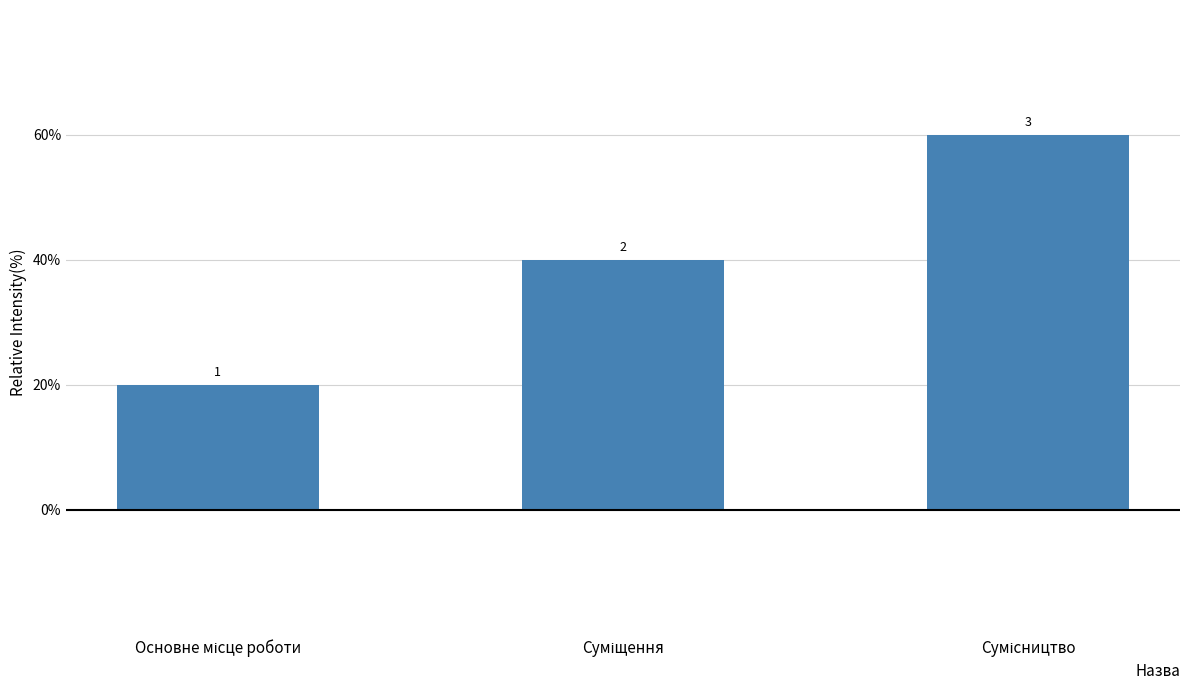

At which label does the data first exceed 2?

Сумісництво